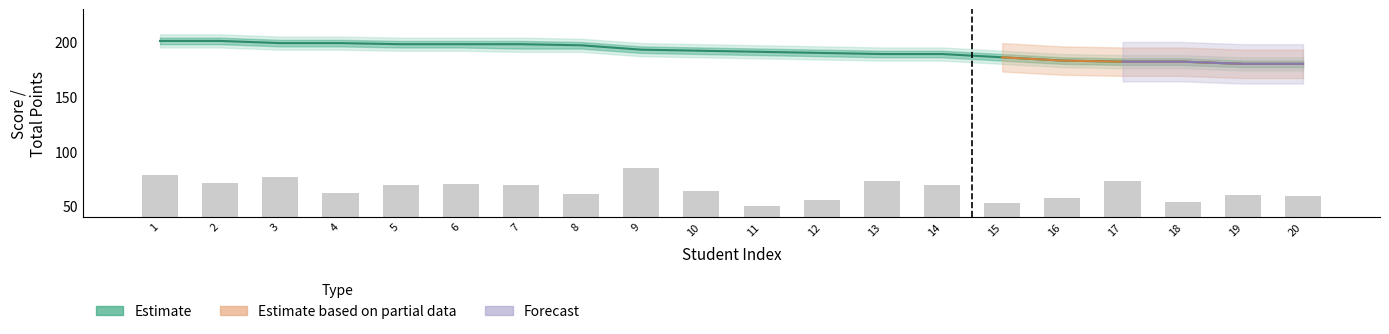

The 外国语 series shows 110 at 5. True or false?

False